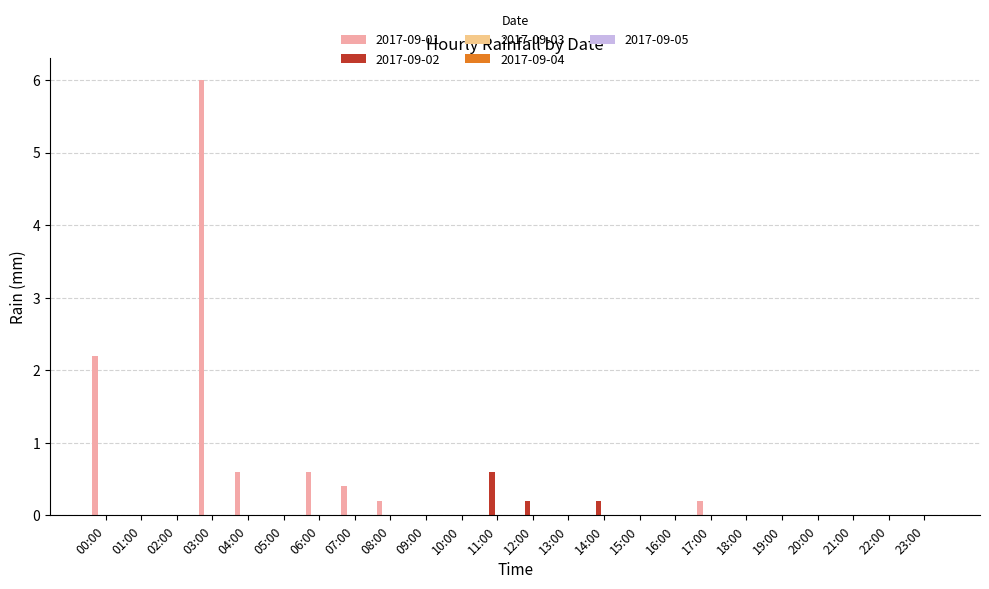

Between 10:00 and 14:00, which series saw the biggest shift?

2017-09-02